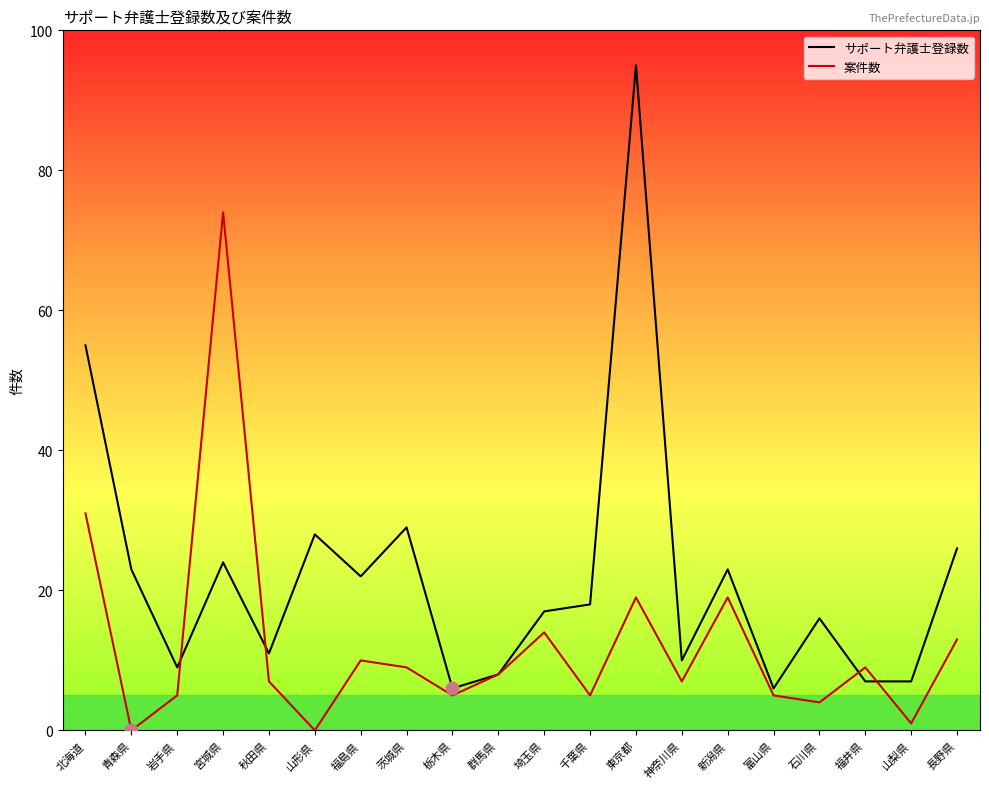

Which series has the widest spread of values?

サポート弁護士登録数